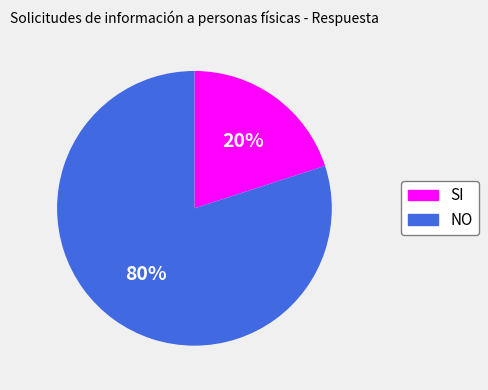

Does any single category account for the majority?

Yes